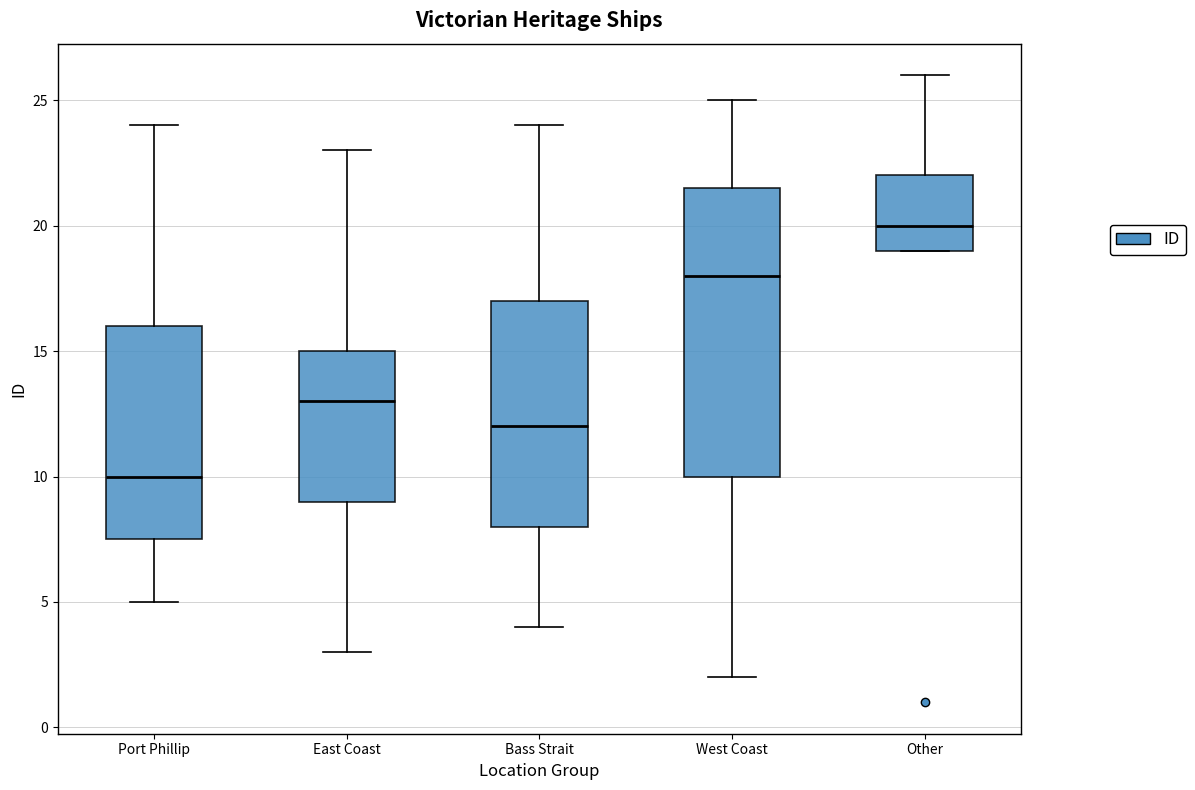

Reading left to right, read every box against the y-axis: the position of its median line, the range the box covers, and the ends of its whiskers. The values are not printed on the chart, so give them approximately, as read against the axis.

Port Phillip: median 10.0, box 7.5 to 16.0, whiskers 5.0 to 24.0
East Coast: median 13.0, box 9.0 to 15.0, whiskers 3.0 to 23.0
Bass Strait: median 12.0, box 8.0 to 17.0, whiskers 4.0 to 24.0
West Coast: median 18.0, box 10.0 to 21.5, whiskers 2.0 to 25.0
Other: median 20.0, box 19.0 to 22.0, whiskers 19.0 to 26.0